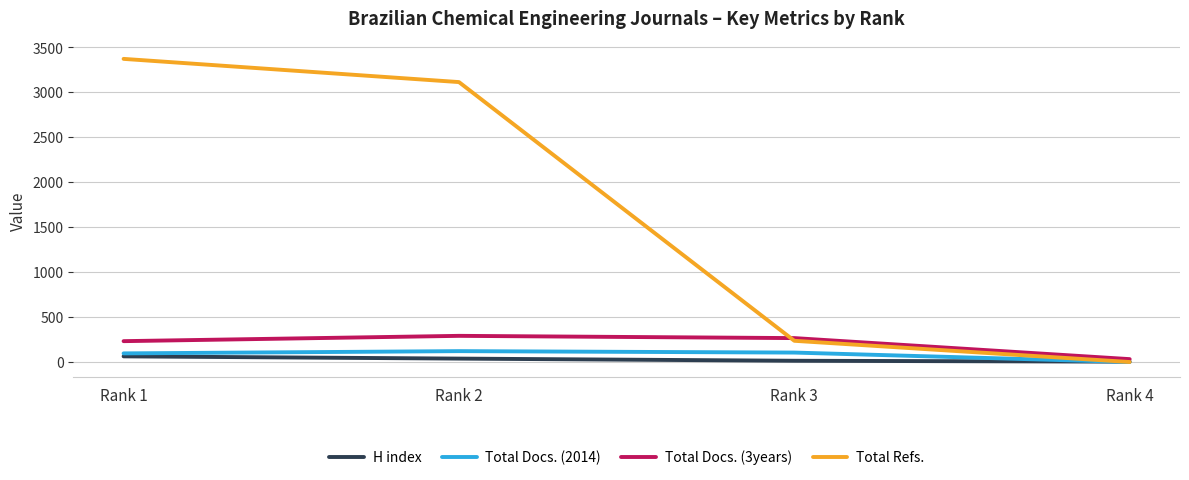

How many interior local peaks does the Total Docs. (2014) series have?

1